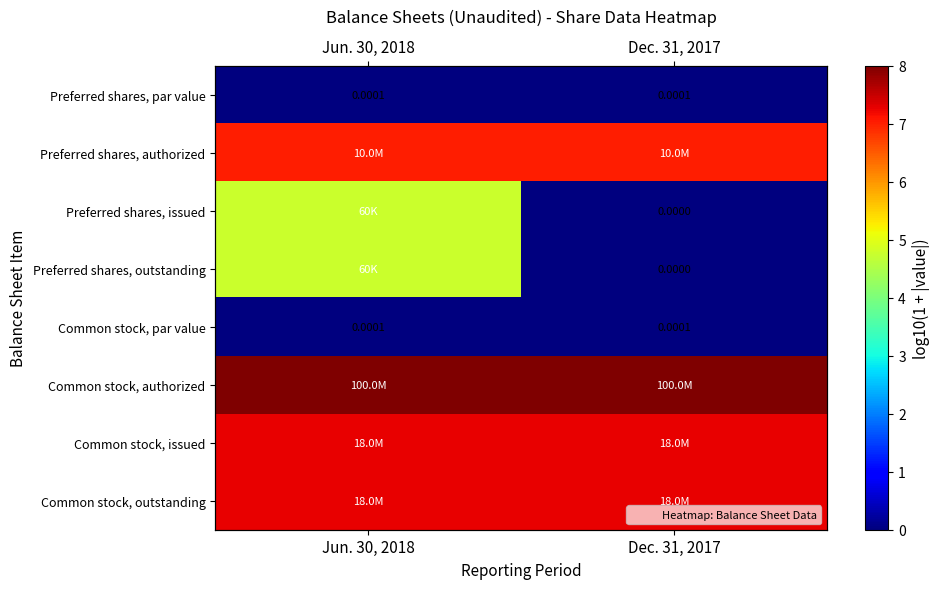

The Preferred shares, par value series shows 0.0 at Jun. 30, 2018. True or false?

True